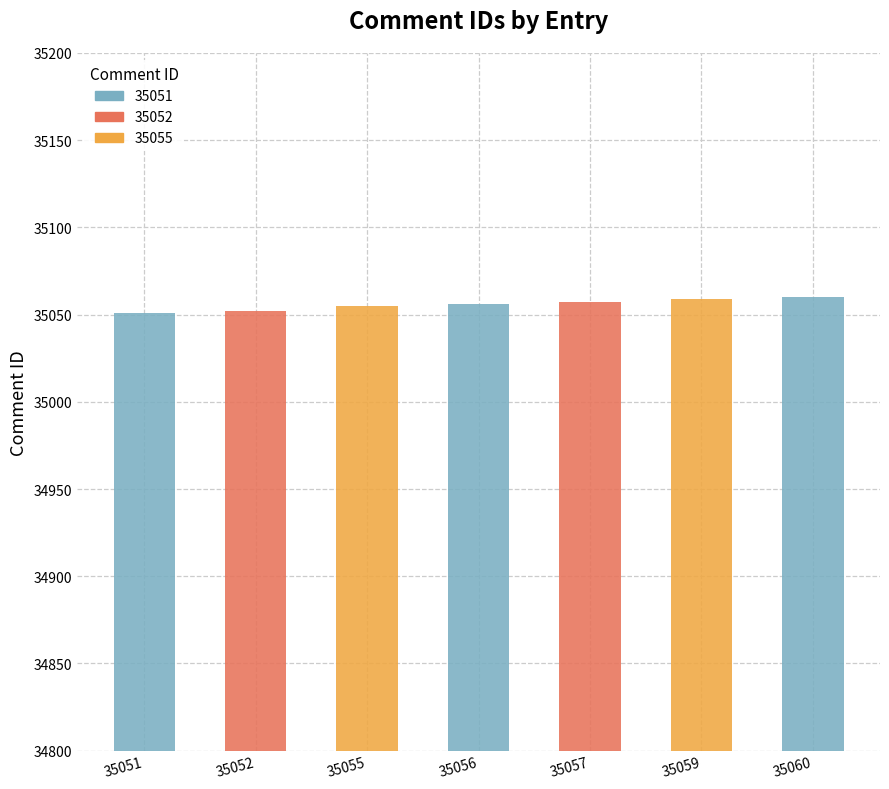

Which category has the highest value across all series?

35060